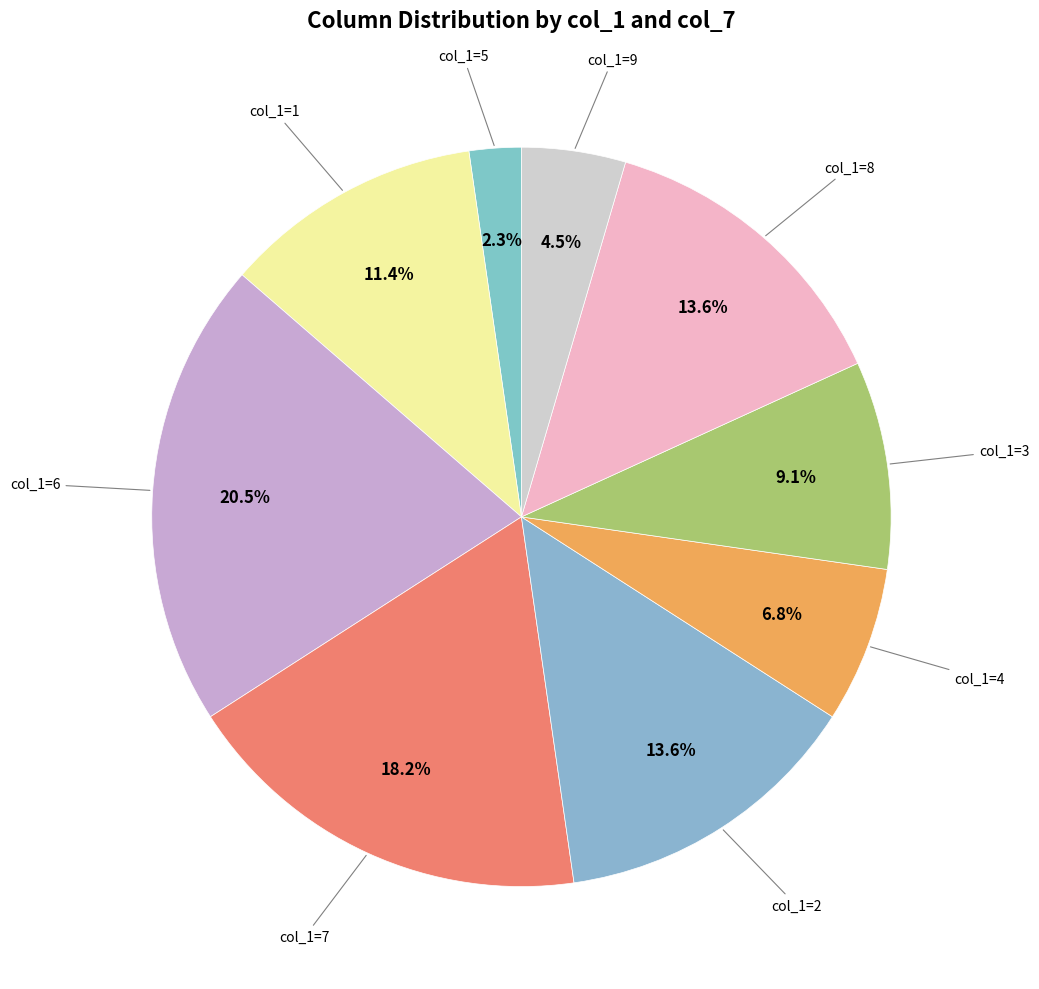

What is the ratio of the value at col_1=8 to the value at col_1=4?

2.0